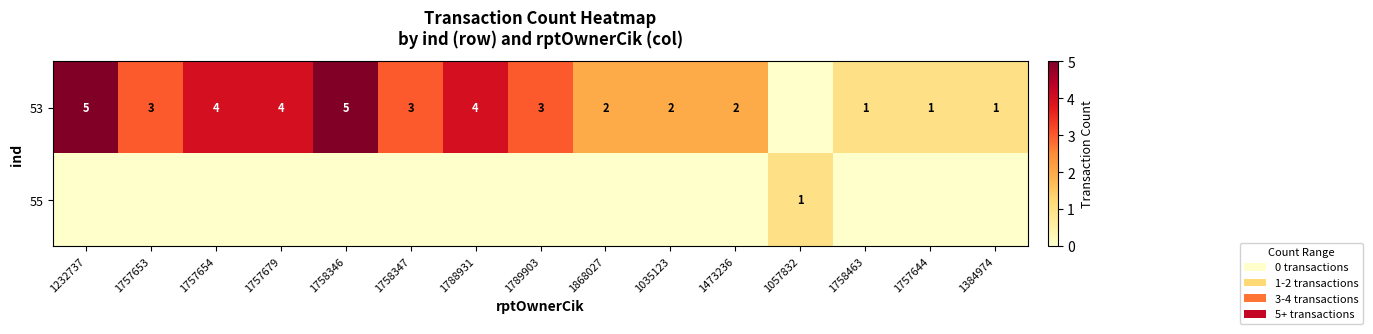

What is the total value across all series at 1757653?

3